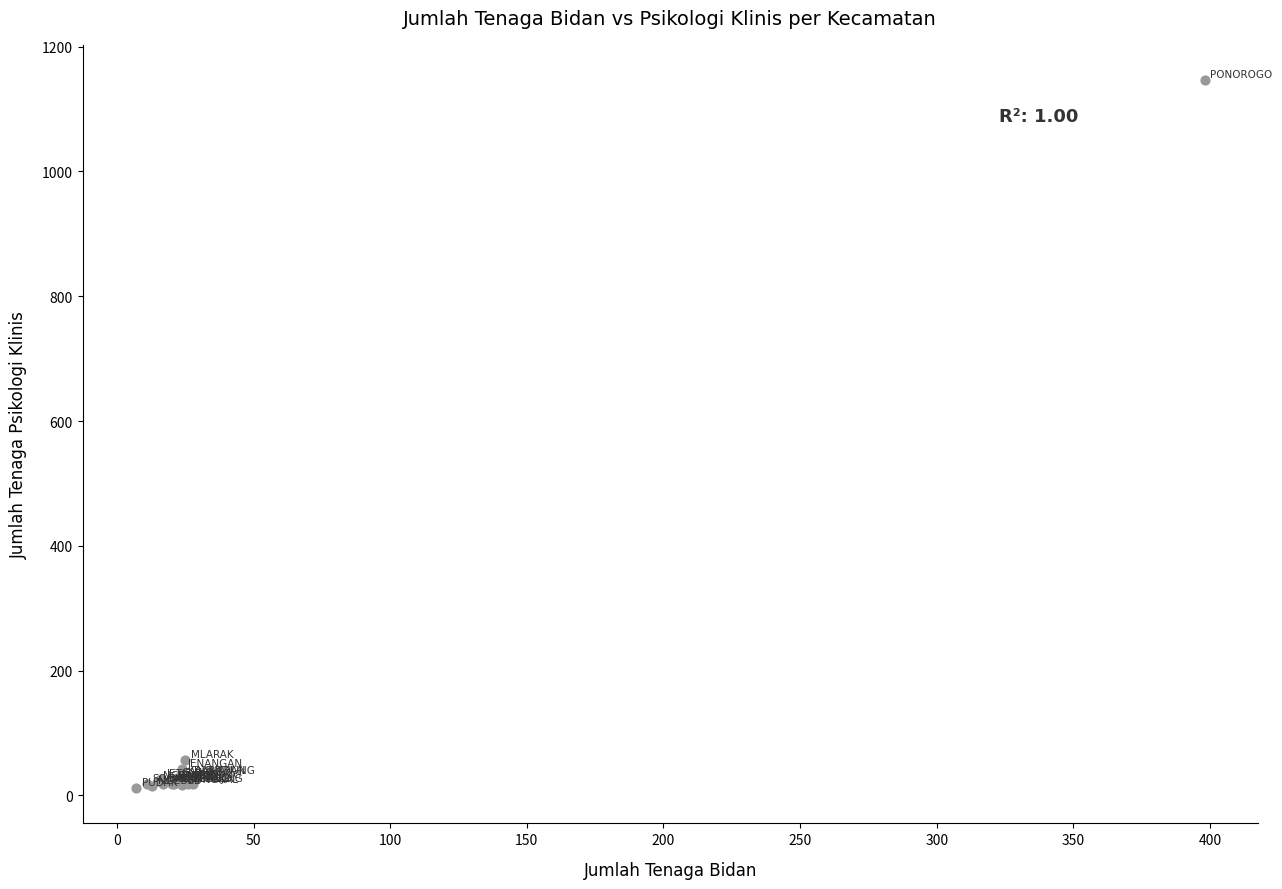

What Y value in the scatter plot is closest to 579?

57